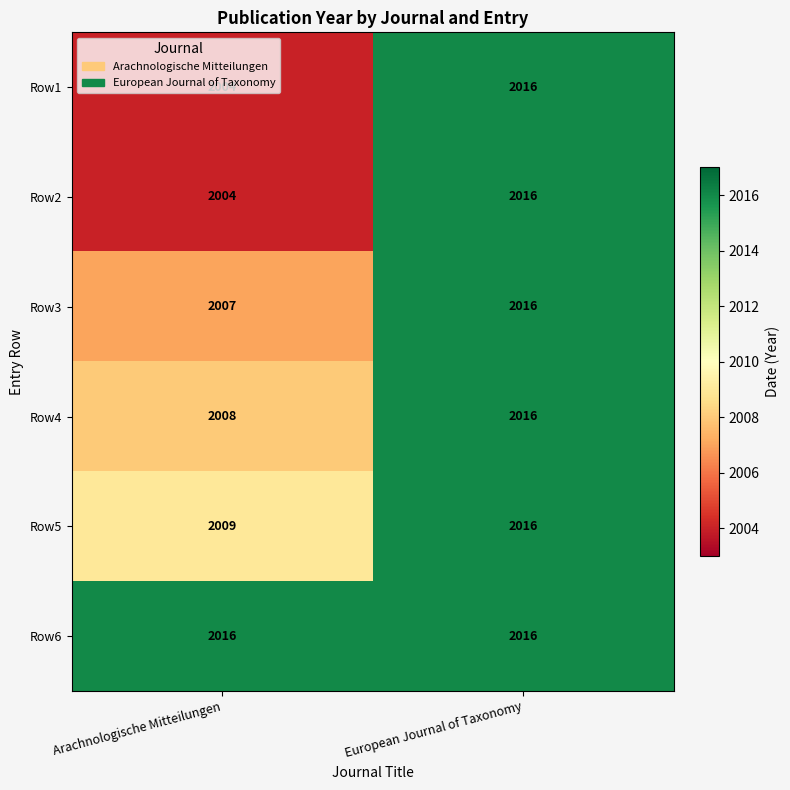

Count the number of categories in the chart.

2